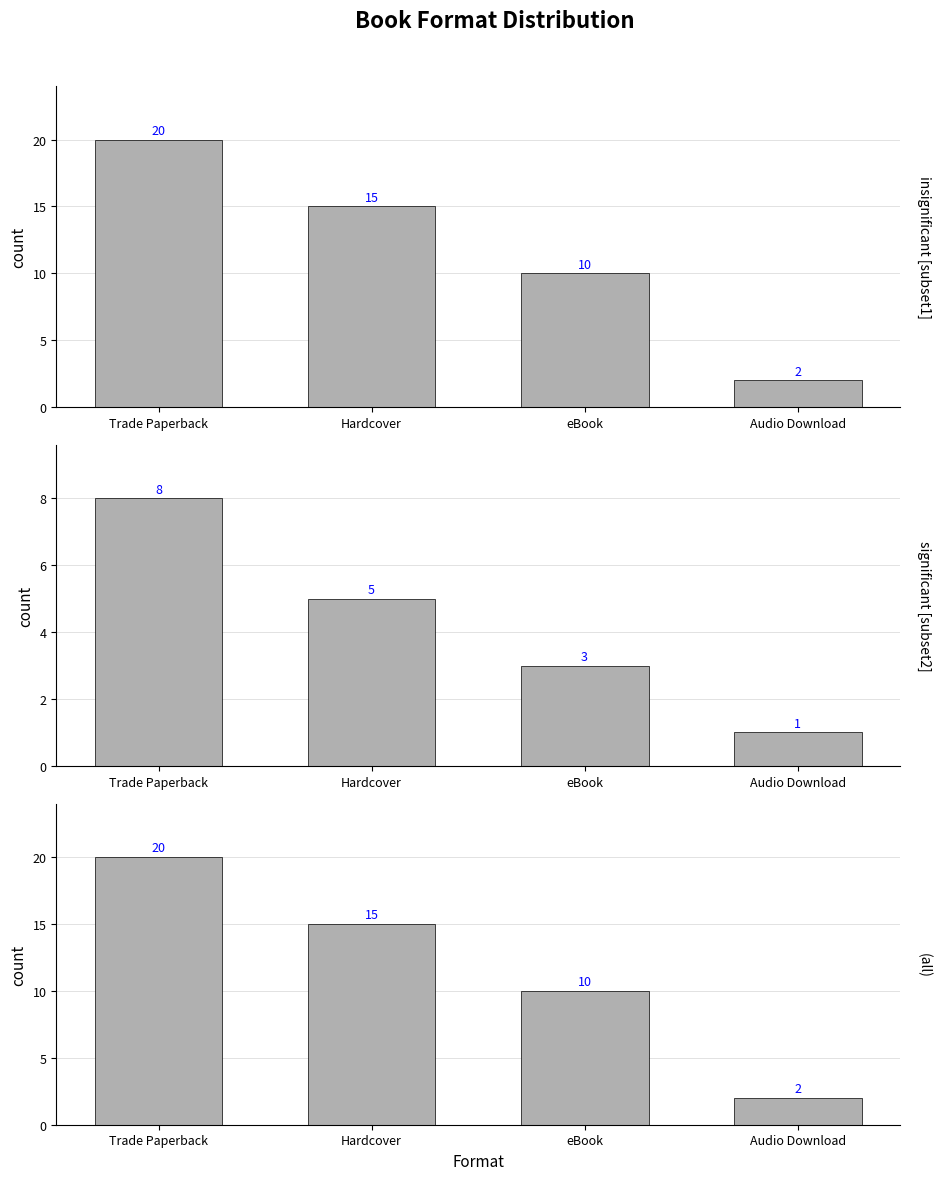

What is the label of the 3rd bar from the right?

Hardcover